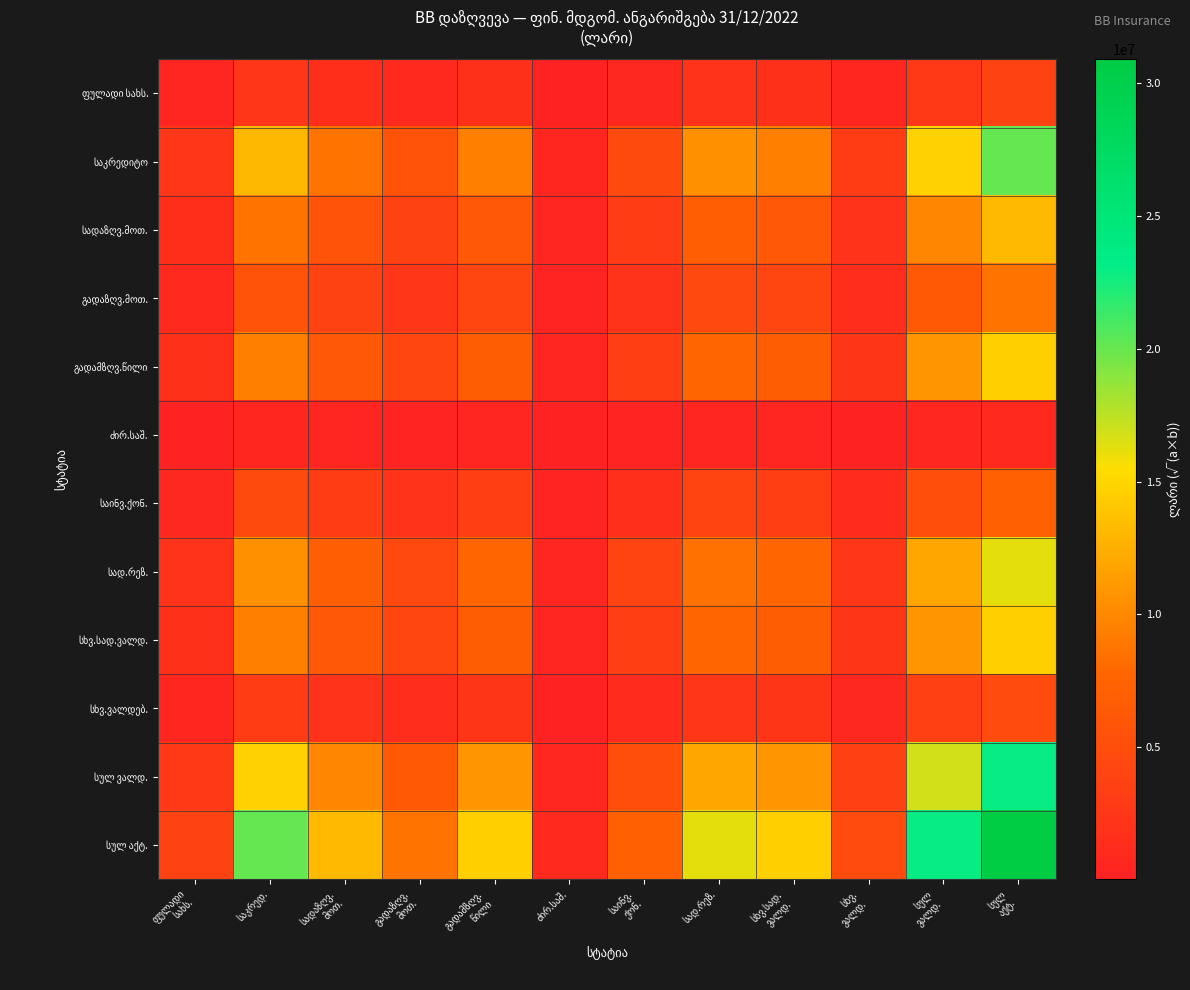

Is the value of საინვ.ქონ. at საინვ. ქონ. greater than the value of ძირ.საშ. at სხვ.სად. ვალდ.?

Yes